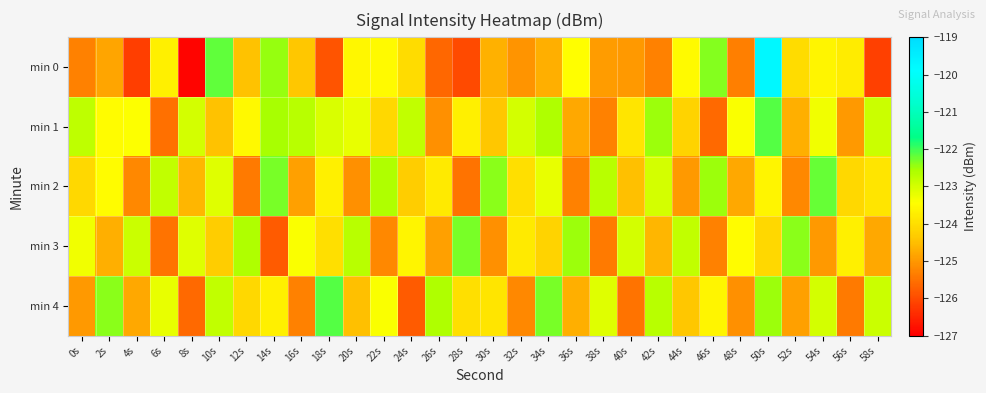

Which series has the widest spread of values?

min 0